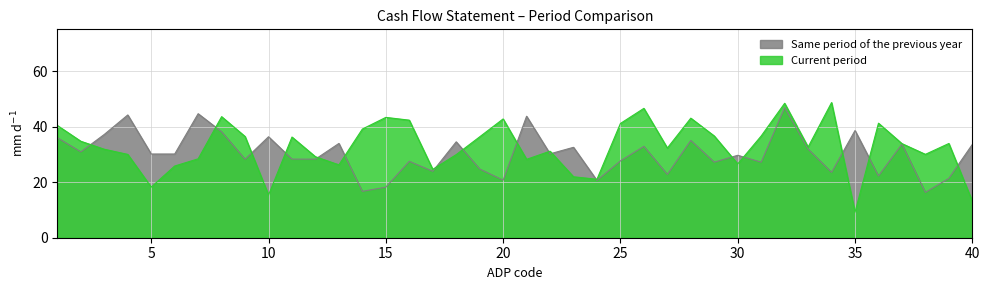

Count the number of data series in this chart.

2